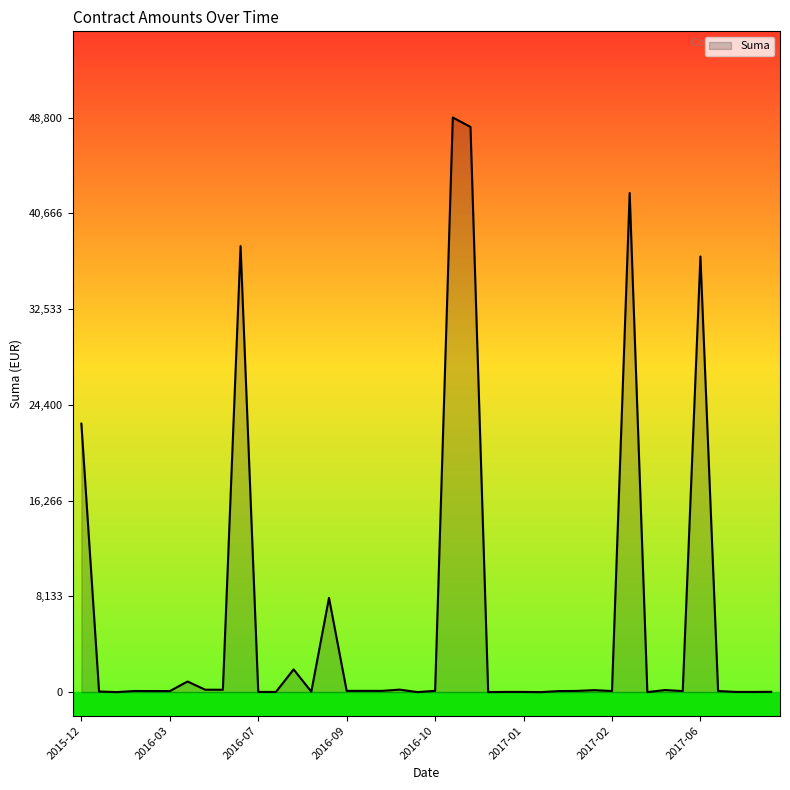

What is the maximum value shown in the chart?

48800.0